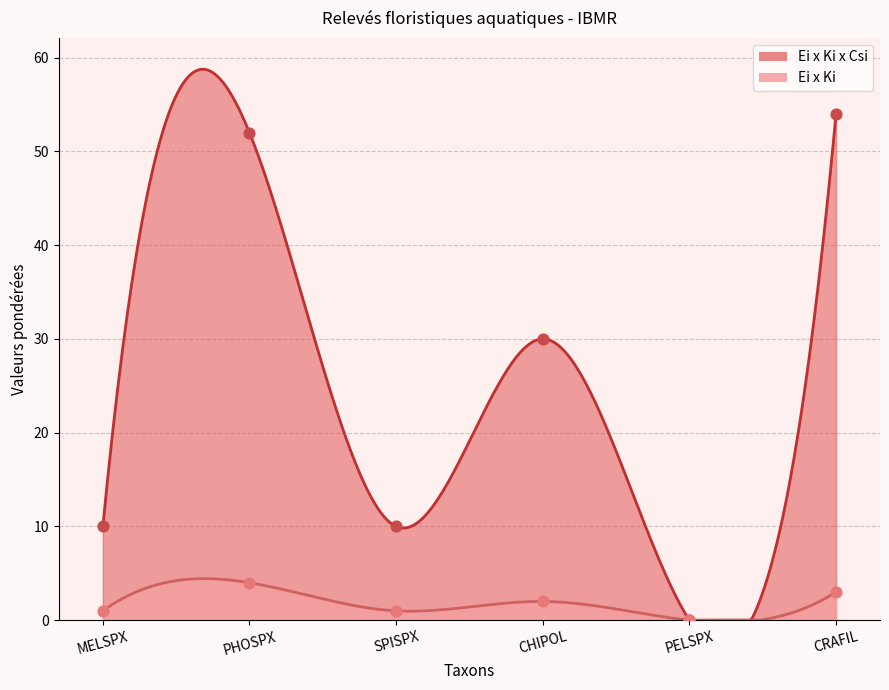

Which series has the widest spread of Y values?

Ei x Ki x Csi